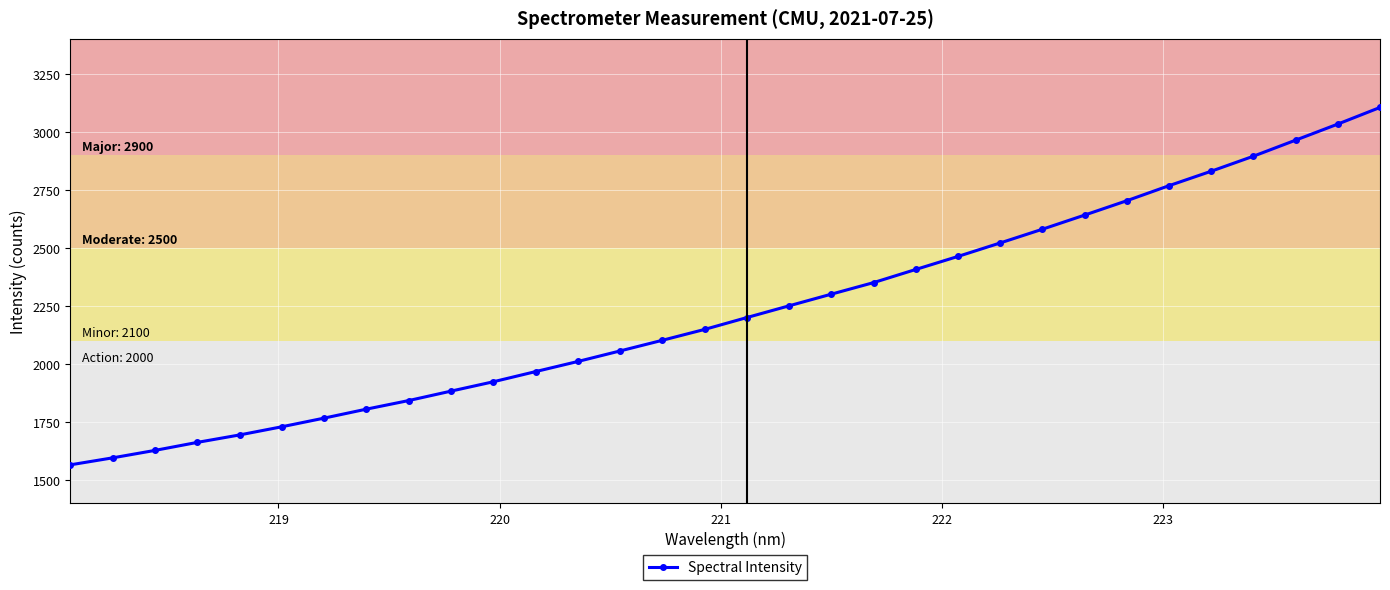

What is the minimum value shown in the chart?

1566.5